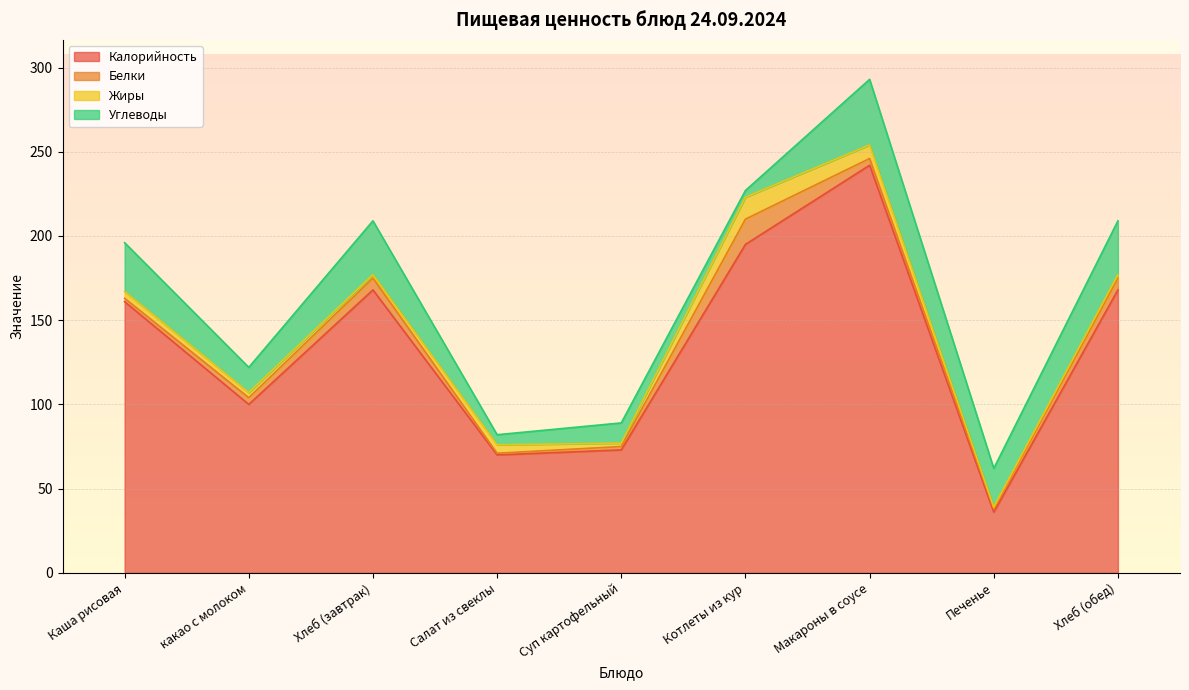

How many data points does each series have?

9